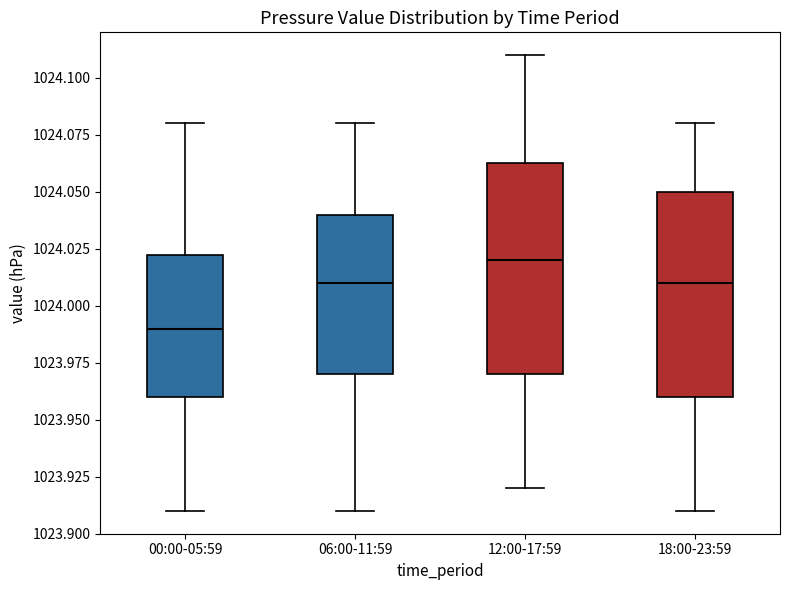

Which box's median line is the highest?

12:00-17:59